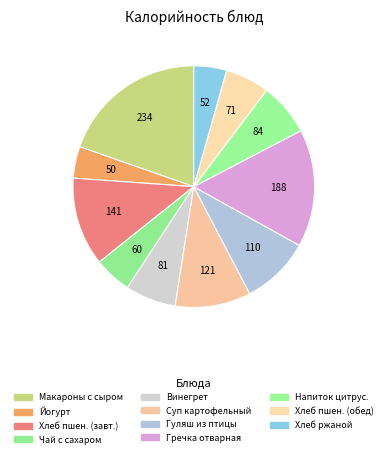

How many slices are in this pie chart?

11